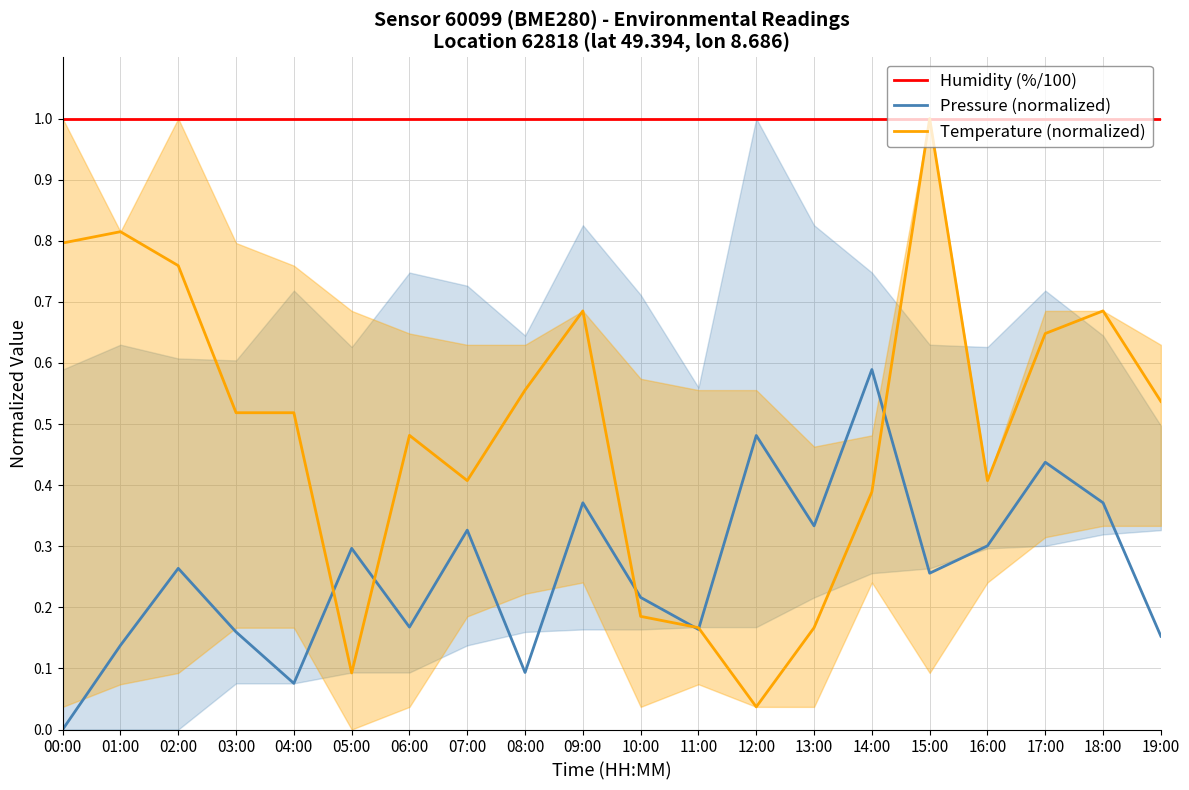

At which label is Temperature (normalized) closest to 0?

12:00